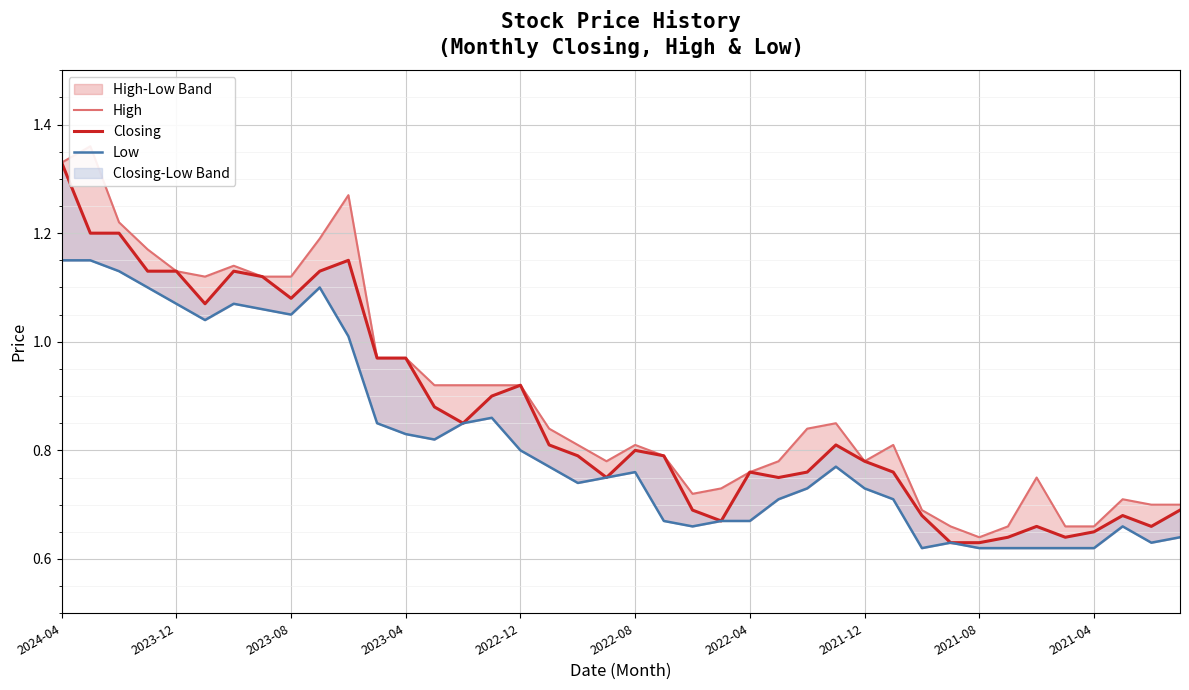

Rank the series at 2022-12 from lowest to highest value.

Low, High, Closing